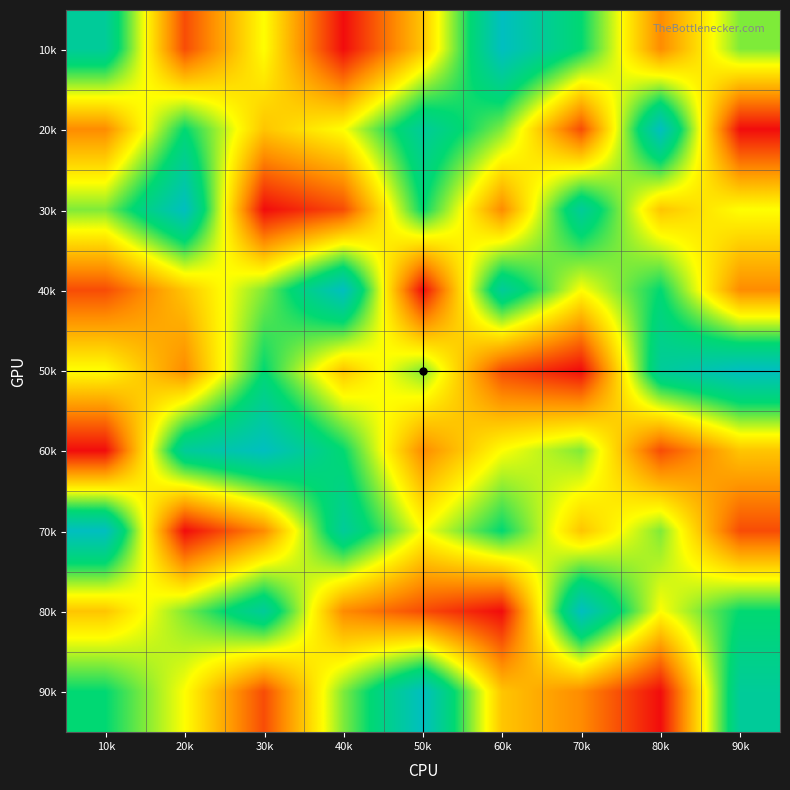

Reading right to left, list all the values displayed in this chart.

10k: 90k=6	80k=3	70k=7	60k=9	50k=4	40k=1	30k=5	20k=2	10k=8
20k: 90k=1	80k=9	70k=2	60k=6	50k=8	40k=5	30k=4	20k=7	10k=3
30k: 90k=5	80k=4	70k=8	60k=3	50k=7	40k=2	30k=1	20k=9	10k=6
40k: 90k=3	80k=7	70k=5	60k=8	50k=1	40k=9	30k=6	20k=4	10k=2
50k: 90k=9	80k=8	70k=1	60k=2	50k=6	40k=4	30k=7	20k=3	10k=5
60k: 90k=4	80k=2	70k=6	60k=5	50k=3	40k=7	30k=9	20k=8	10k=1
70k: 90k=2	80k=6	70k=4	60k=7	50k=5	40k=8	30k=3	20k=1	10k=9
80k: 90k=7	80k=5	70k=9	60k=1	50k=2	40k=3	30k=8	20k=6	10k=4
90k: 90k=8	80k=1	70k=3	60k=4	50k=9	40k=6	30k=2	20k=5	10k=7